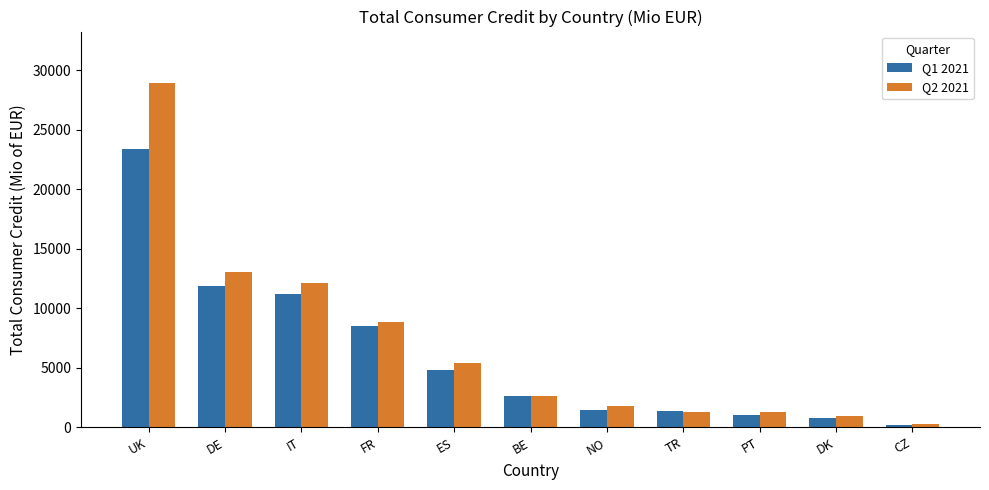

The Q1 2021 series shows 807.2 at DK. True or false?

True